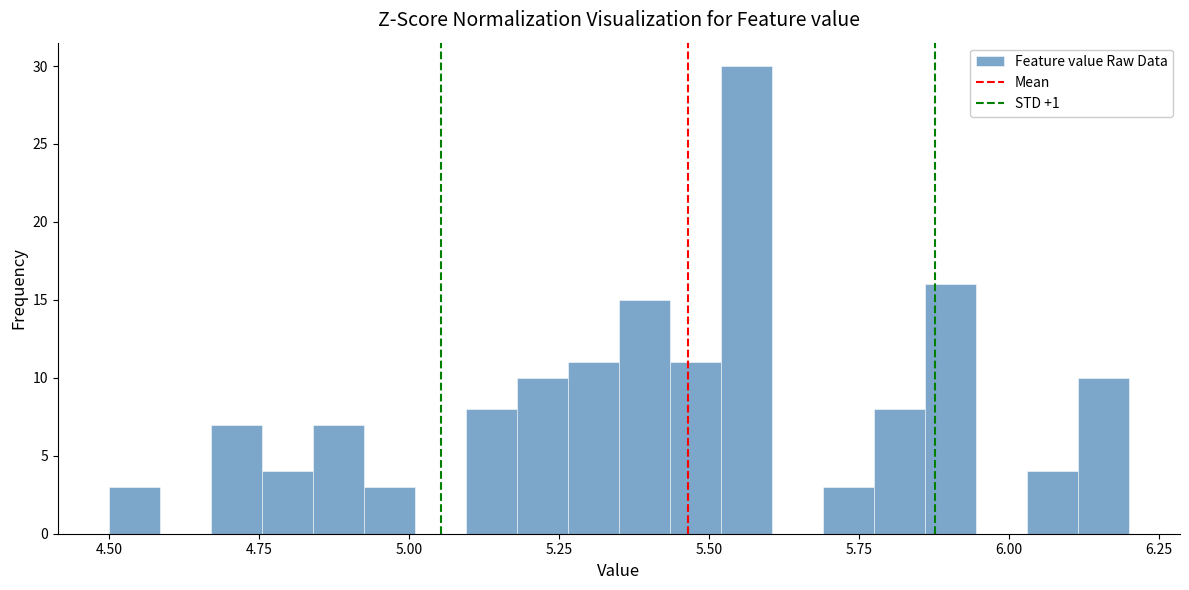

Around what value on the x-axis is the tallest bar? Give the approximate position of its centre, as read against the axis.

5.55